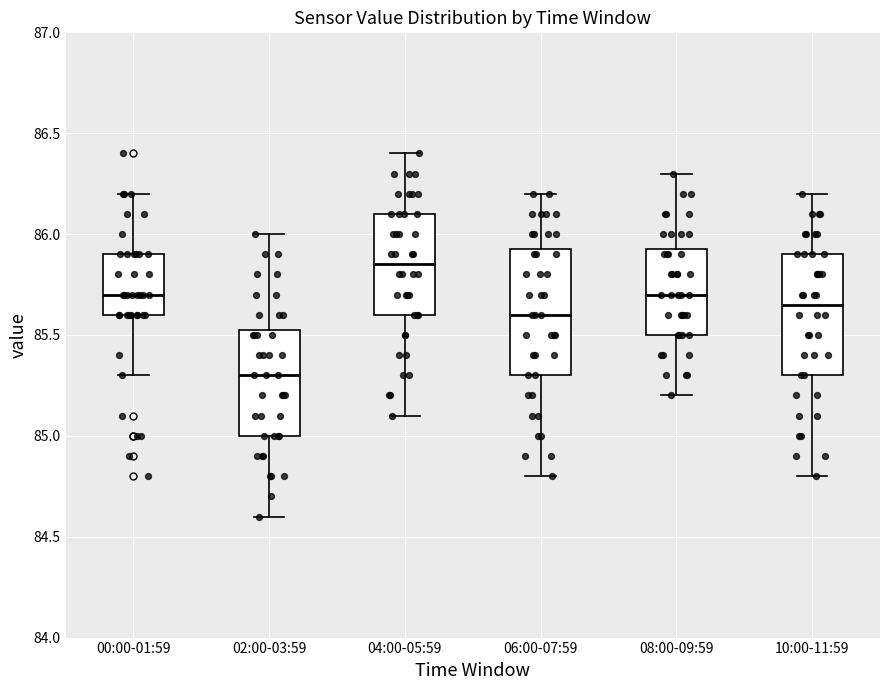

Where is the upper edge of the box for 10:00-11:59 on the y-axis? The values are not printed on the chart, so give them approximately, as read against the axis.

85.90